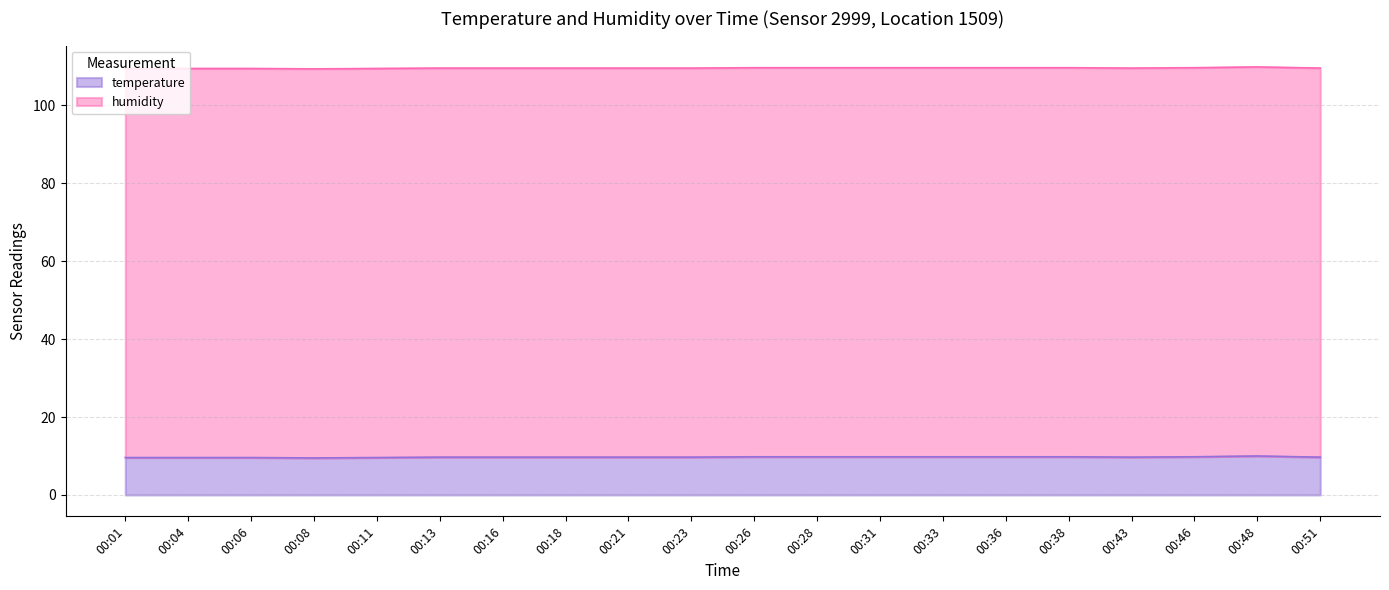

List the labels in order of value, smallest first.

00:08, 00:01, 00:04, 00:06, 00:11, 00:13, 00:16, 00:18, 00:21, 00:23, 00:43, 00:51, 00:26, 00:28, 00:31, 00:33, 00:36, 00:38, 00:46, 00:48